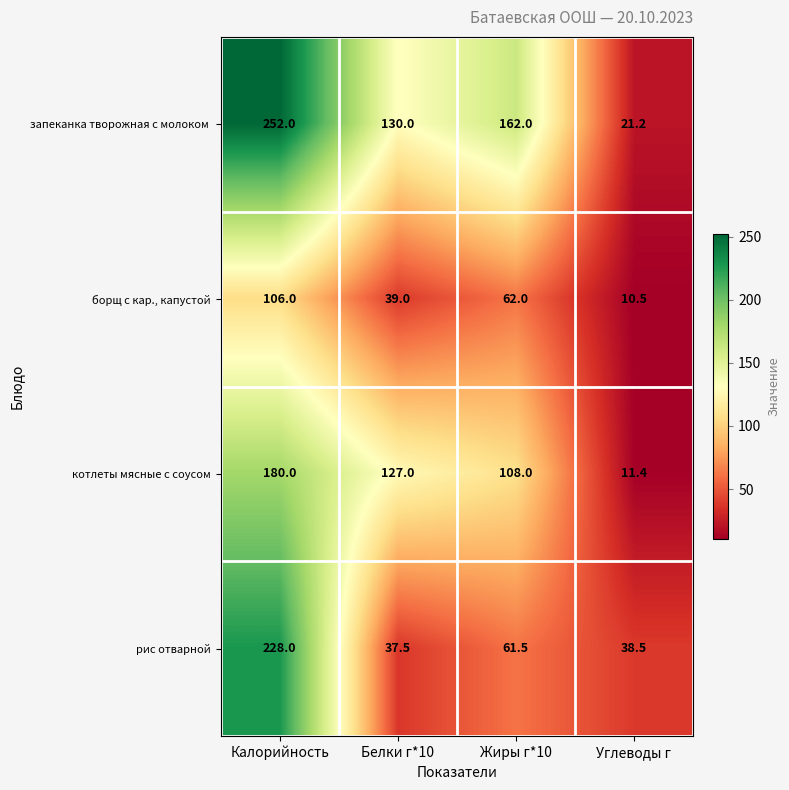

Rank the categories by котлеты мясные с соусом value from lowest to highest.

Углеводы г, Жиры г*10, Белки г*10, Калорийность